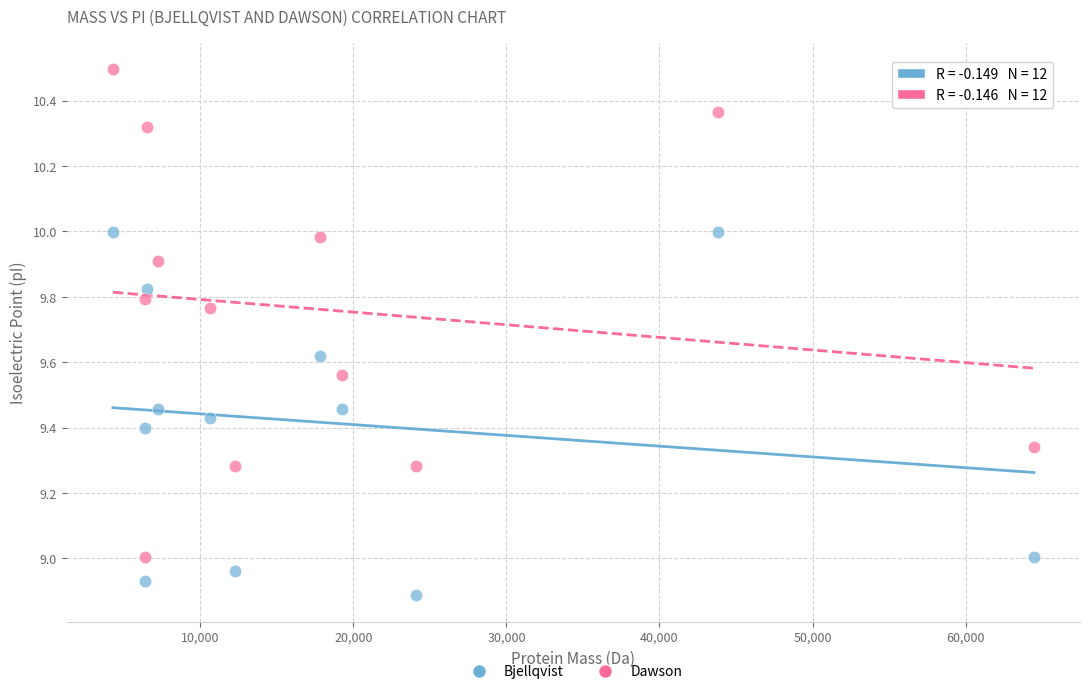

Which series reaches the maximum Y coordinate?

Dawson